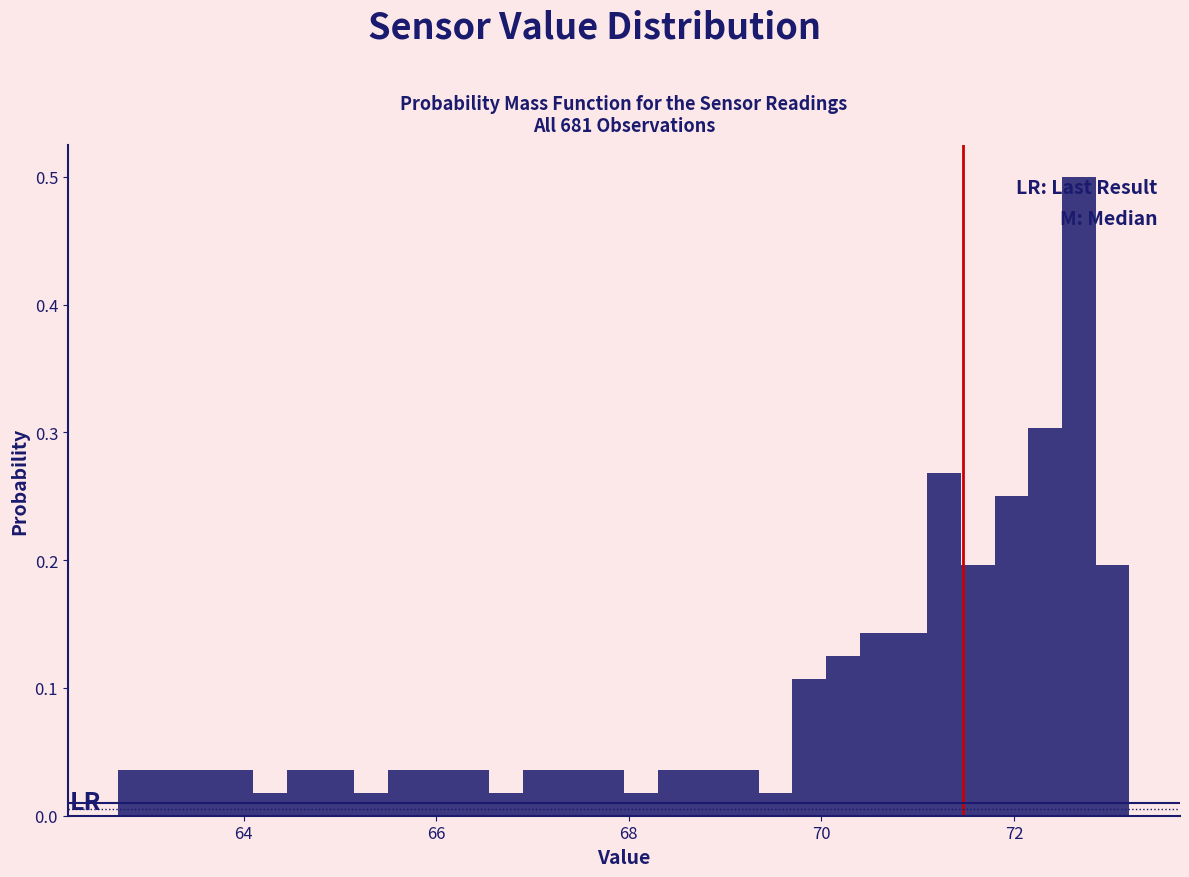

Around what value on the x-axis is the tallest bar? Give the approximate position of its centre, as read against the axis.

72.6